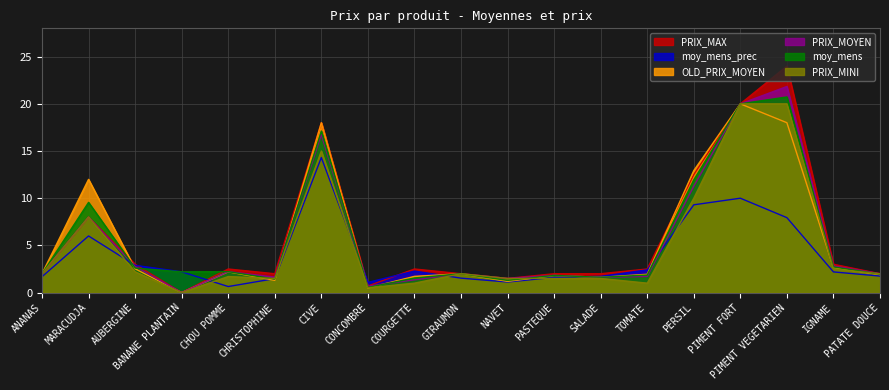

What is the difference between the second highest and second lowest values in the moy_mens_prec series?

8.9